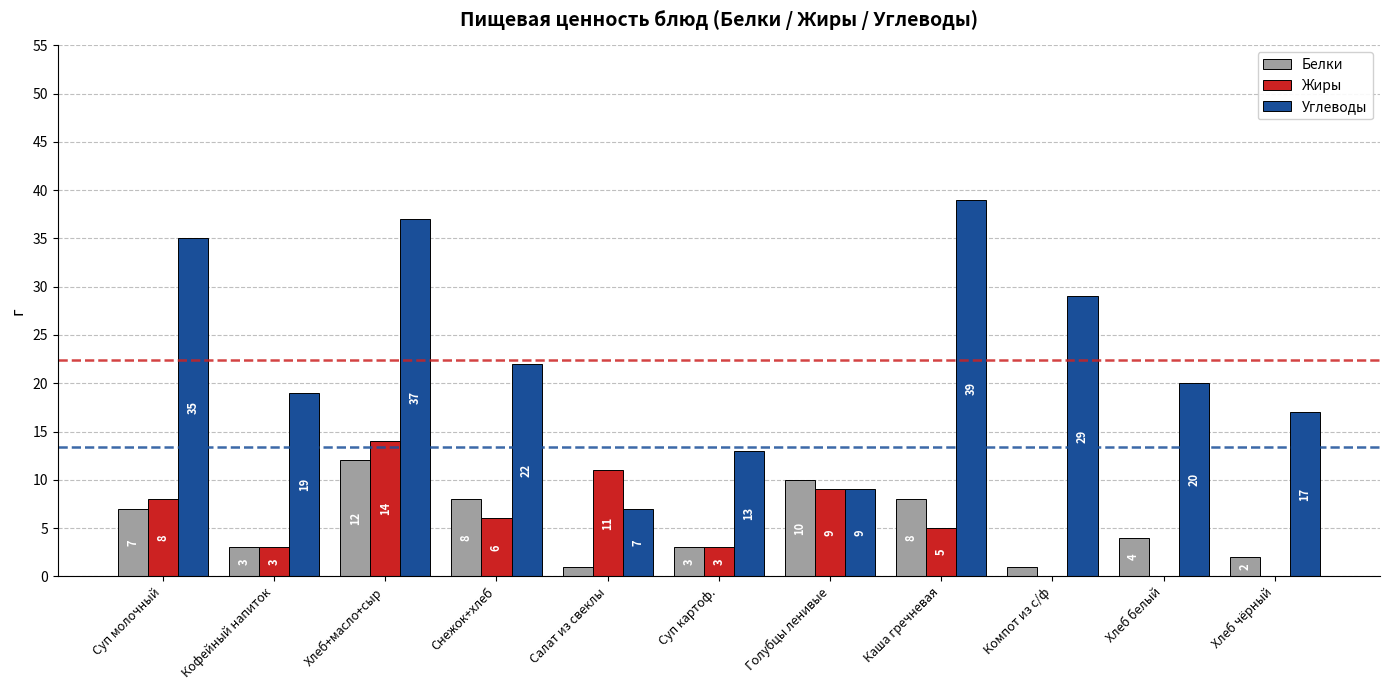

Is it true that Углеводы equals 7 at Хлеб чёрный?

False